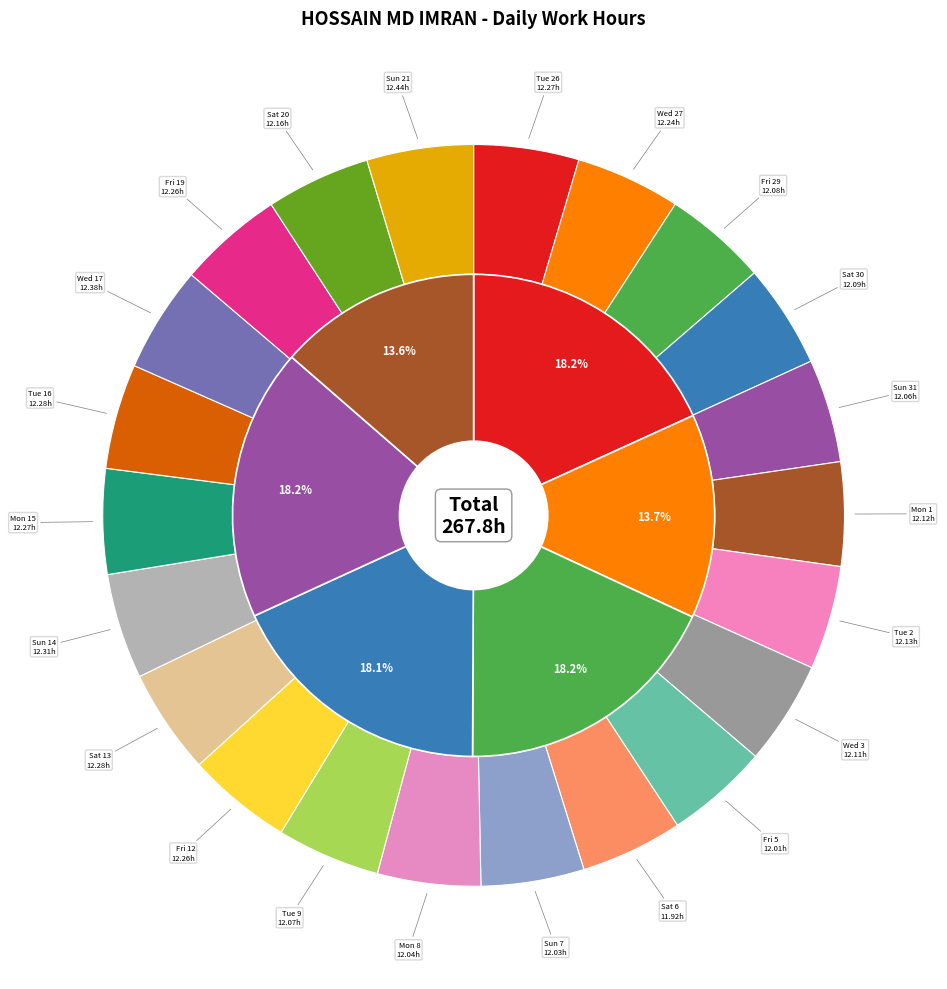

What percentage is NOT represented by Mon 15?

95.4%